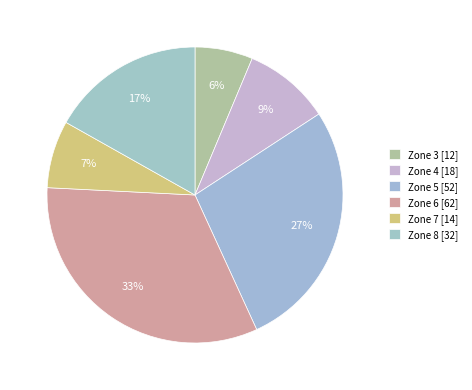

Between Zone 6 and Zone 7, which is larger?

Zone 6